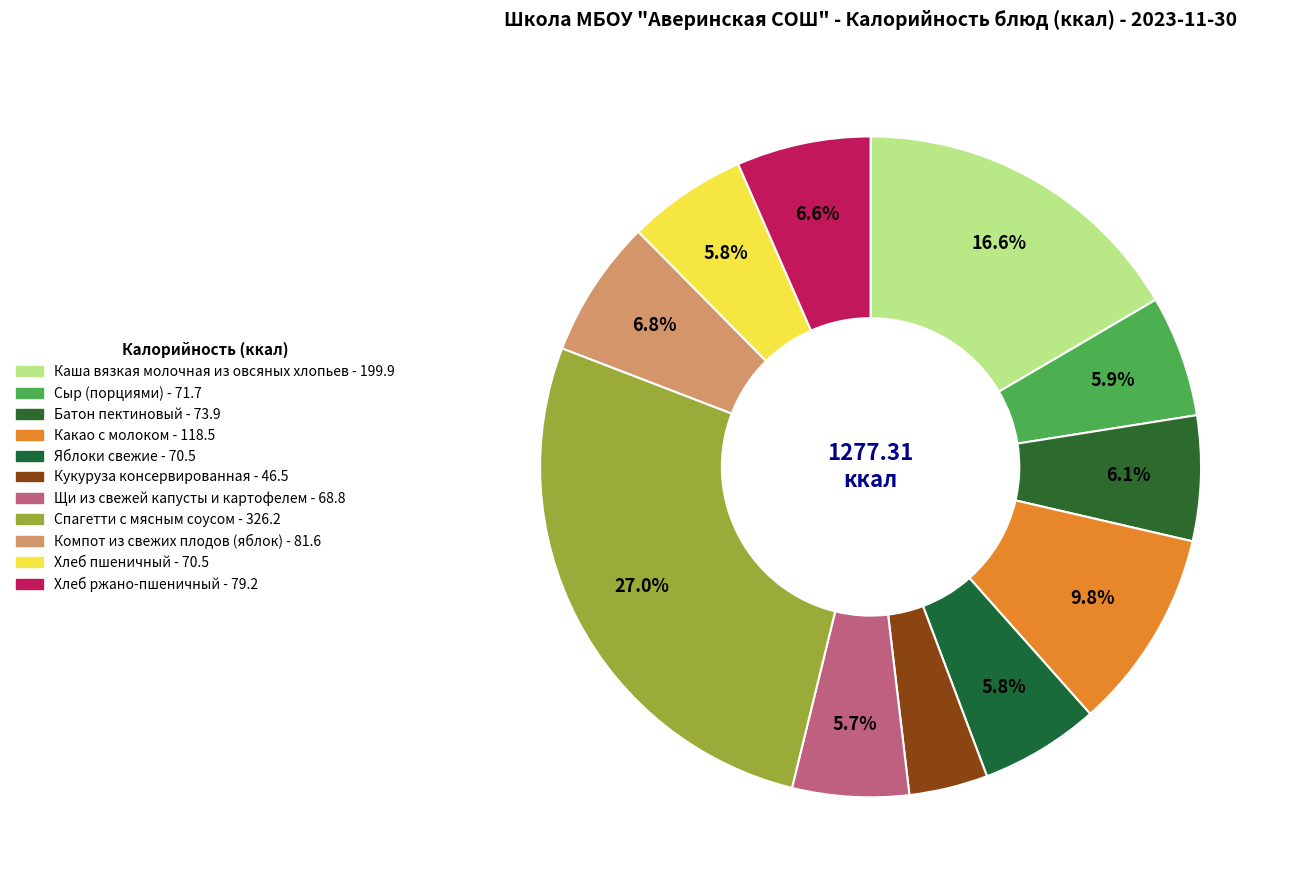

To the nearest percent, what percentage of the pie is Каша вязкая молочная из овсяных хлопьев?

17%